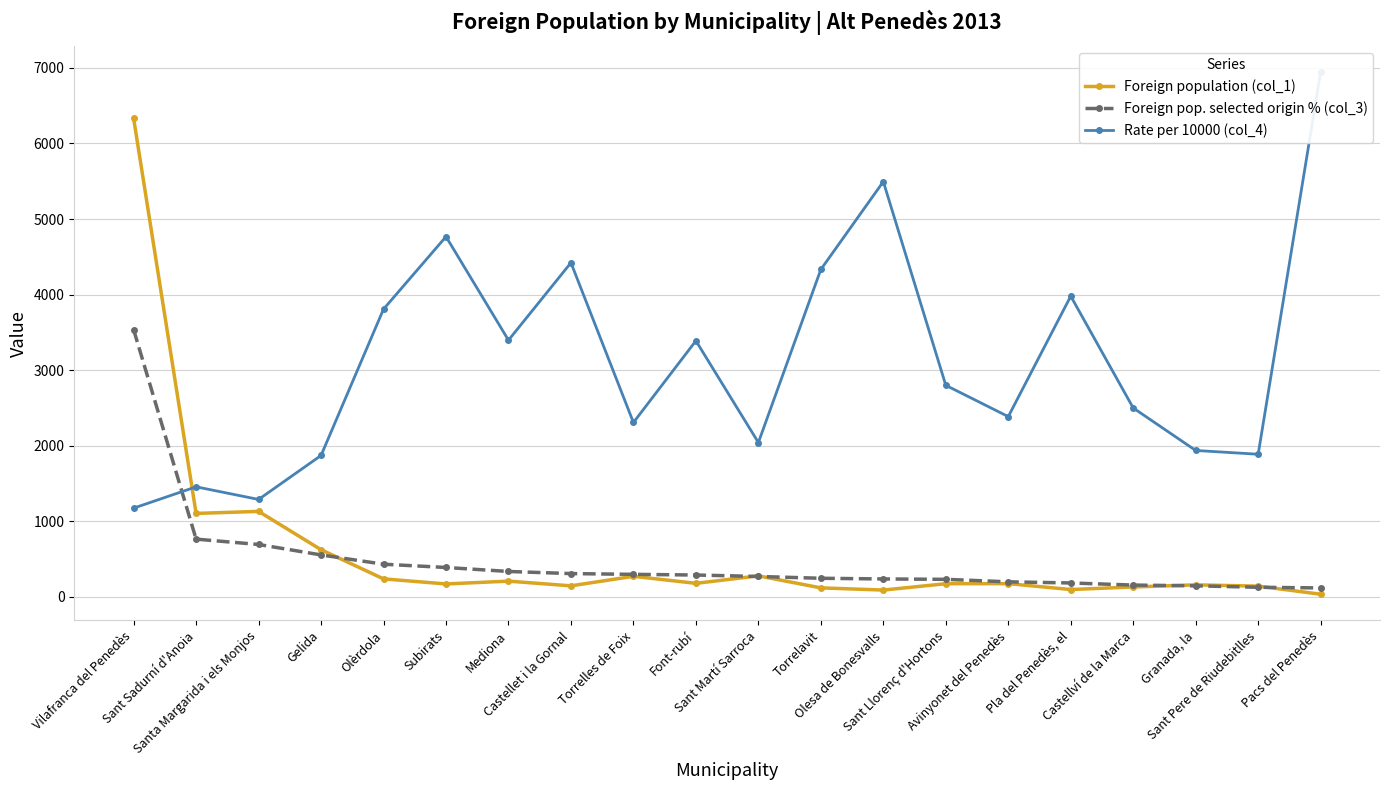

Reading left to right, extract all data points from this chart.

Foreign population (col_1): Vilafranca del Penedès=6331	Sant Sadurní d'Anoia=1105	Santa Margarida i els Monjos=1132	Gelida=625	Olèrdola=239	Subirats=172	Mediona=209	Castellet i la Gornal=147	Torrelles de Foix=273	Font-rubí=180	Sant Martí Sarroca=279	Torrelavit=120	Olesa de Bonesvalls=91	Sant Llorenç d'Hortons=175	Avinyonet del Penedès=176	Pla del Penedès, el=98	Castellví de la Marca=132	Granada, la=160	Sant Pere de Riudebitlles=143	Pacs del Penedès=36
Foreign pop. selected origin % (col_3): Vilafranca del Penedès=3536	Sant Sadurní d'Anoia=765	Santa Margarida i els Monjos=694	Gelida=556	Olèrdola=433	Subirats=390	Mediona=337	Castellet i la Gornal=309	Torrelles de Foix=299	Font-rubí=290	Sant Martí Sarroca=271	Torrelavit=247	Olesa de Bonesvalls=238	Sant Llorenç d'Hortons=233	Avinyonet del Penedès=200	Pla del Penedès, el=185	Castellví de la Marca=157	Granada, la=147	Sant Pere de Riudebitlles=128	Pacs del Penedès=119
Rate per 10000 (col_4): Vilafranca del Penedès=1175	Sant Sadurní d'Anoia=1457	Santa Margarida i els Monjos=1290	Gelida=1872	Olèrdola=3808	Subirats=4767	Mediona=3397	Castellet i la Gornal=4422	Torrelles de Foix=2308	Font-rubí=3389	Sant Martí Sarroca=2043	Torrelavit=4333	Olesa de Bonesvalls=5495	Sant Llorenç d'Hortons=2800	Avinyonet del Penedès=2386	Pla del Penedès, el=3980	Castellví de la Marca=2500	Granada, la=1938	Sant Pere de Riudebitlles=1888	Pacs del Penedès=6944